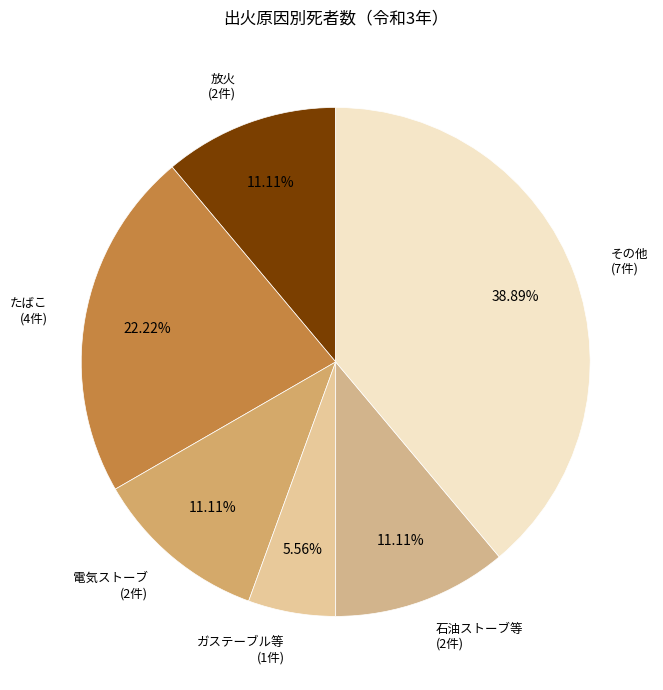

To the nearest percent, what is the average slice percentage?

17%